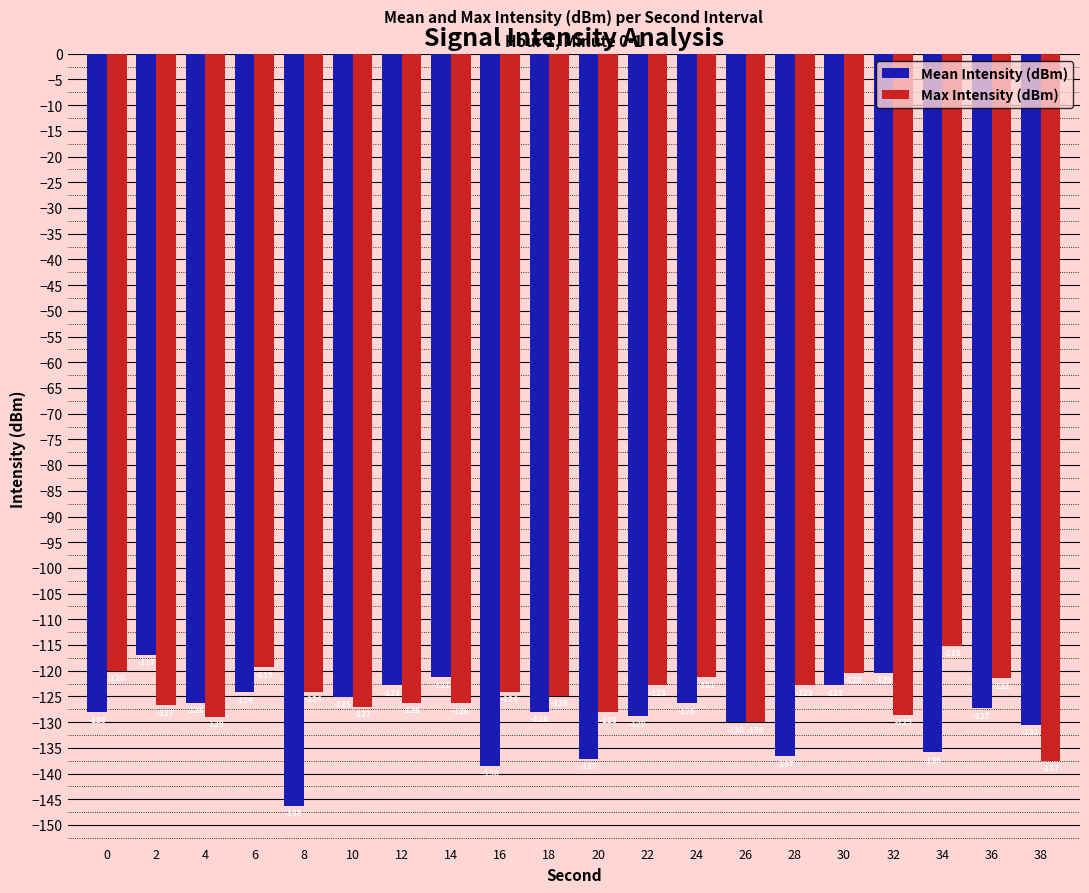

At 24, list the series in order from largest to smallest.

Max Intensity (dBm), Mean Intensity (dBm)